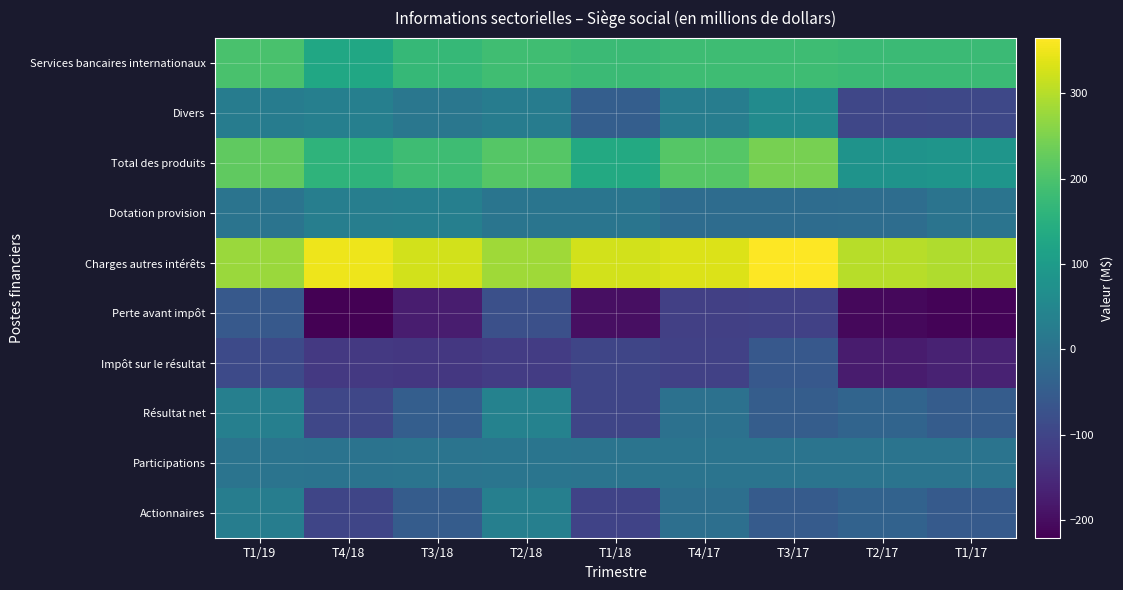

What is the maximum value shown in the chart?

365